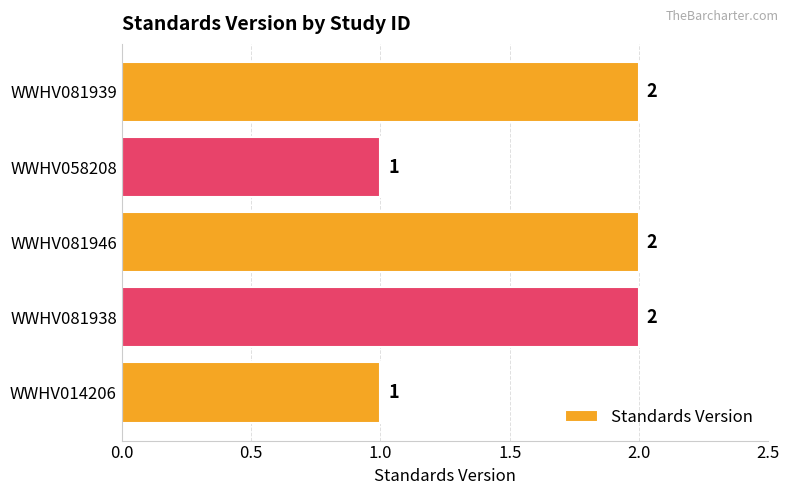

Reading top to bottom, extract all data points from this chart.

WWHV081939=2	WWHV058208=1	WWHV081946=2	WWHV081938=2	WWHV014206=1